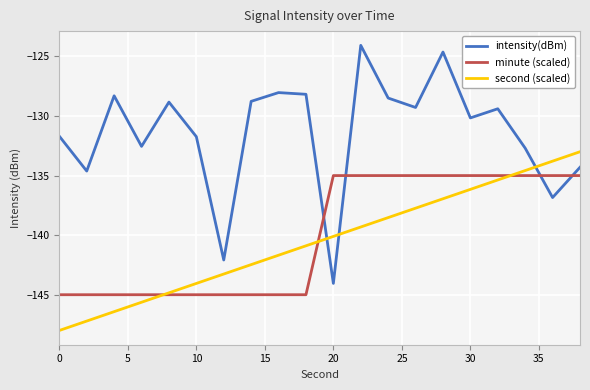

What is the difference between the maximum and minimum values in the minute (scaled) series?

10.0